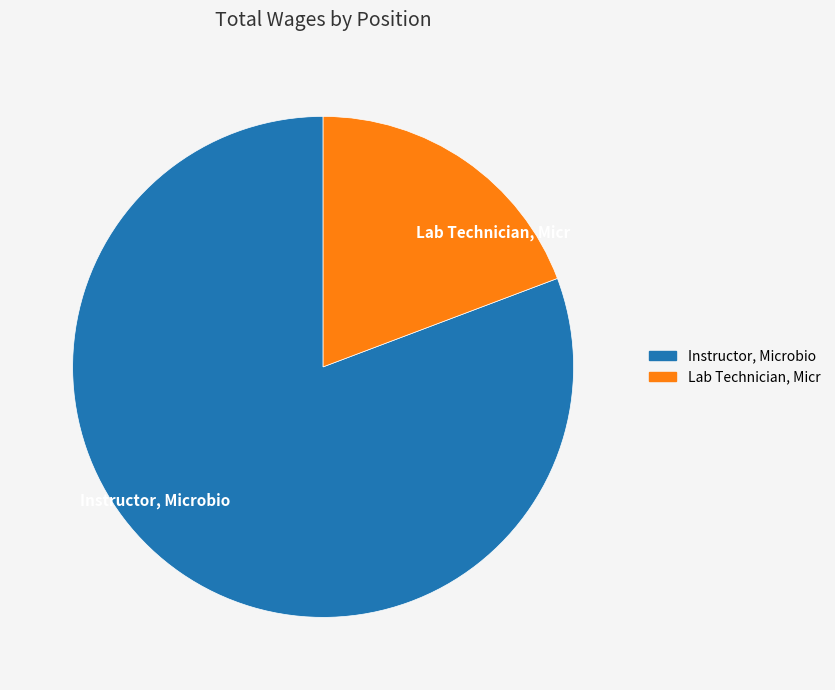

Do Lab Technician, Micr and Instructor, Microbio together represent more than half of the pie?

Yes